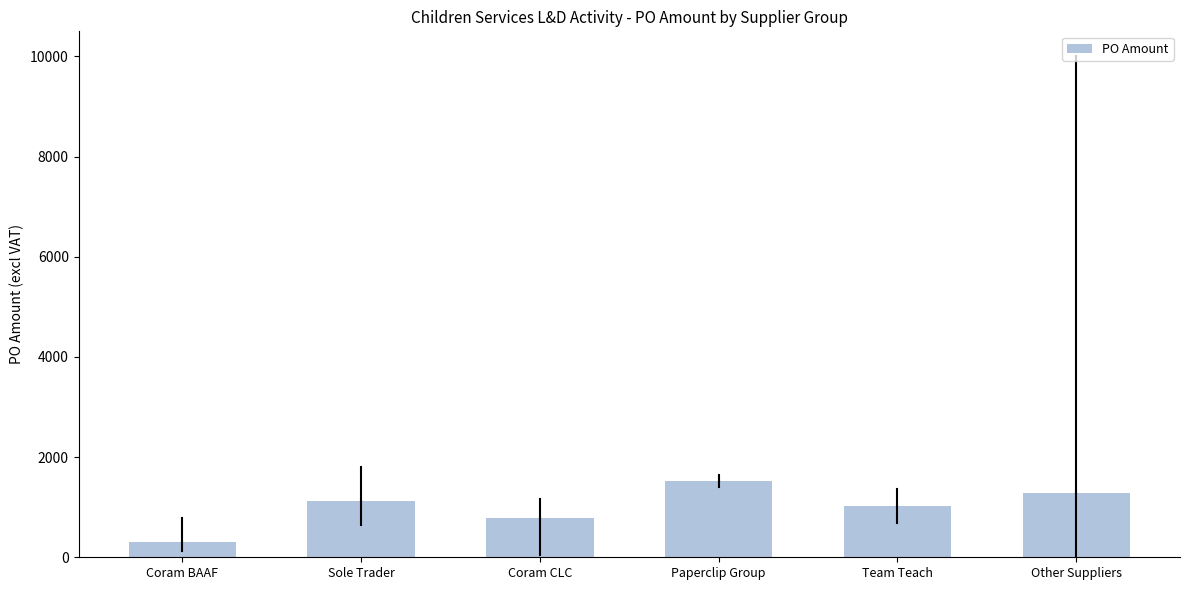

Reading right to left, what are all the values shown in this chart?

1281.7	1021.5	1525.0	785.9	1116.7	297.5